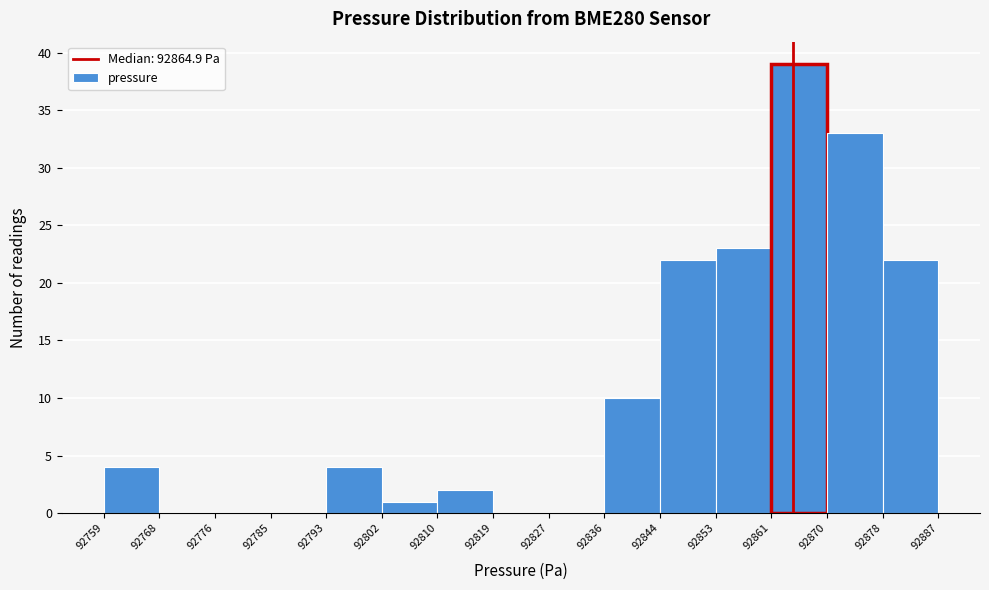

Over which range of the x-axis is the bar tallest?

92861 to 92870